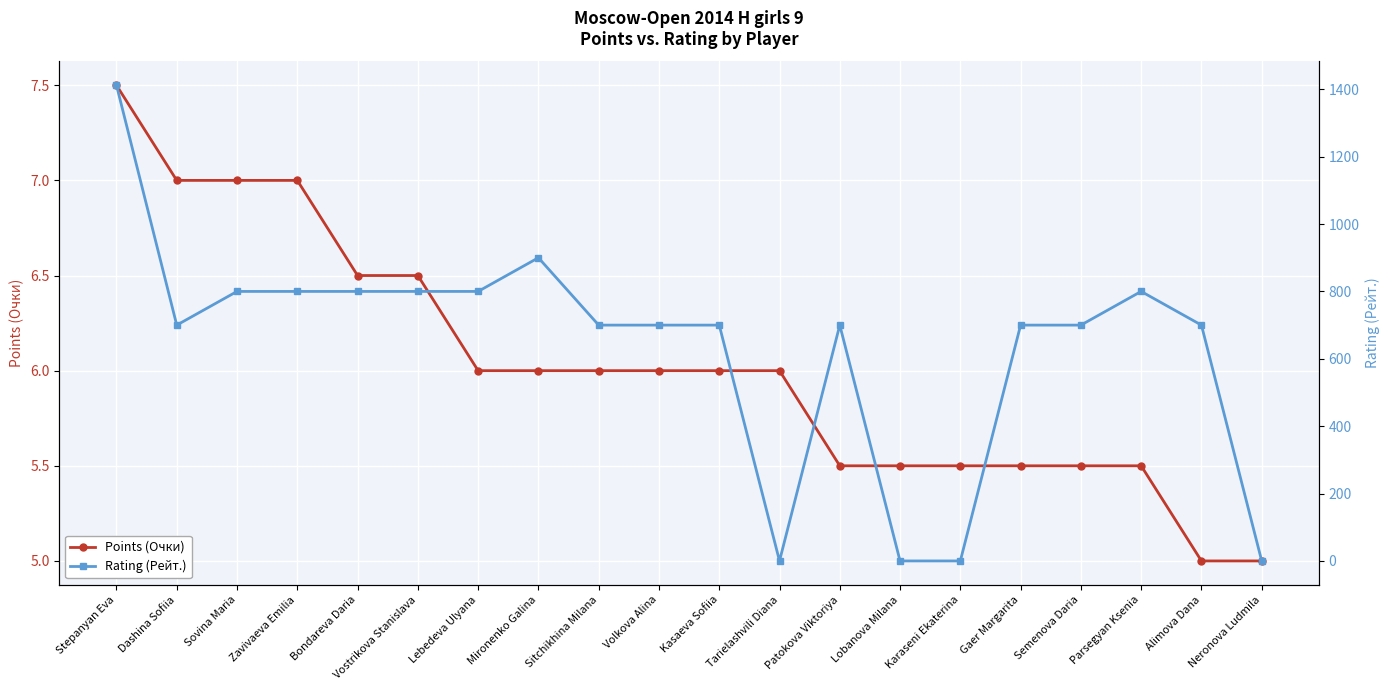

How many times do Points (Очки) and Rating (Рейт.) cross each other?

5